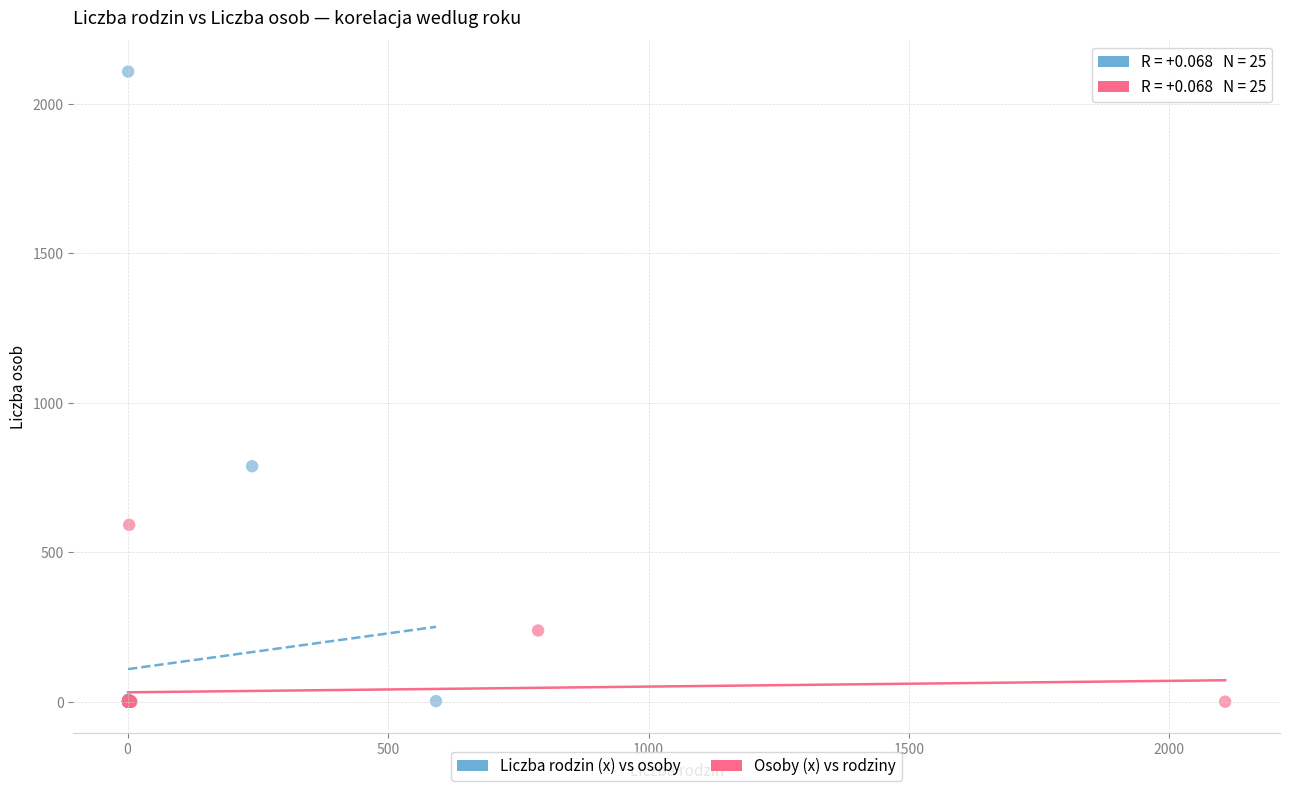

Which series has the largest Y range (max minus min)?

Liczba rodzin (x) vs osoby